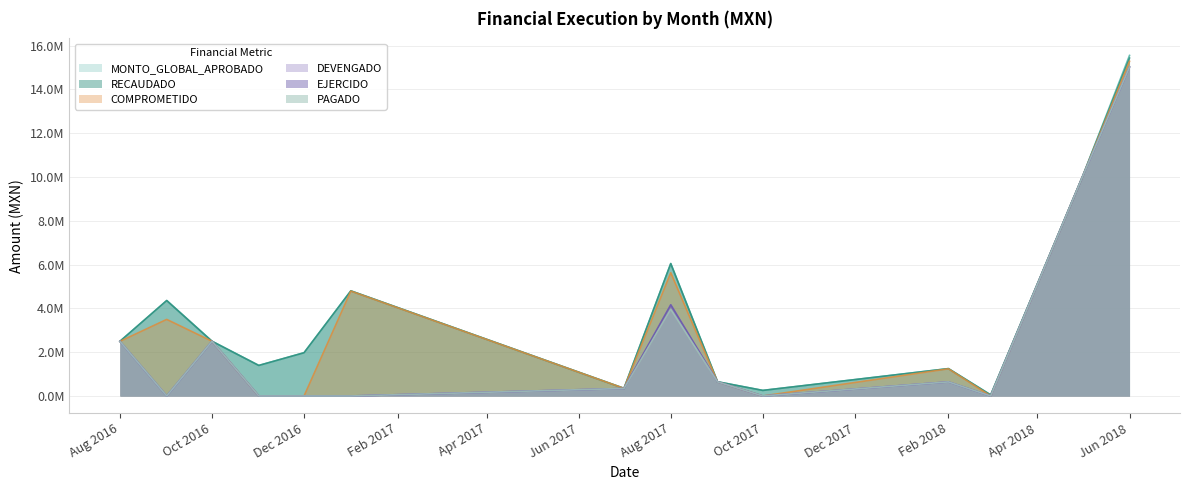

Which series has the largest total across all categories?

MONTO_GLOBAL_APROBADO